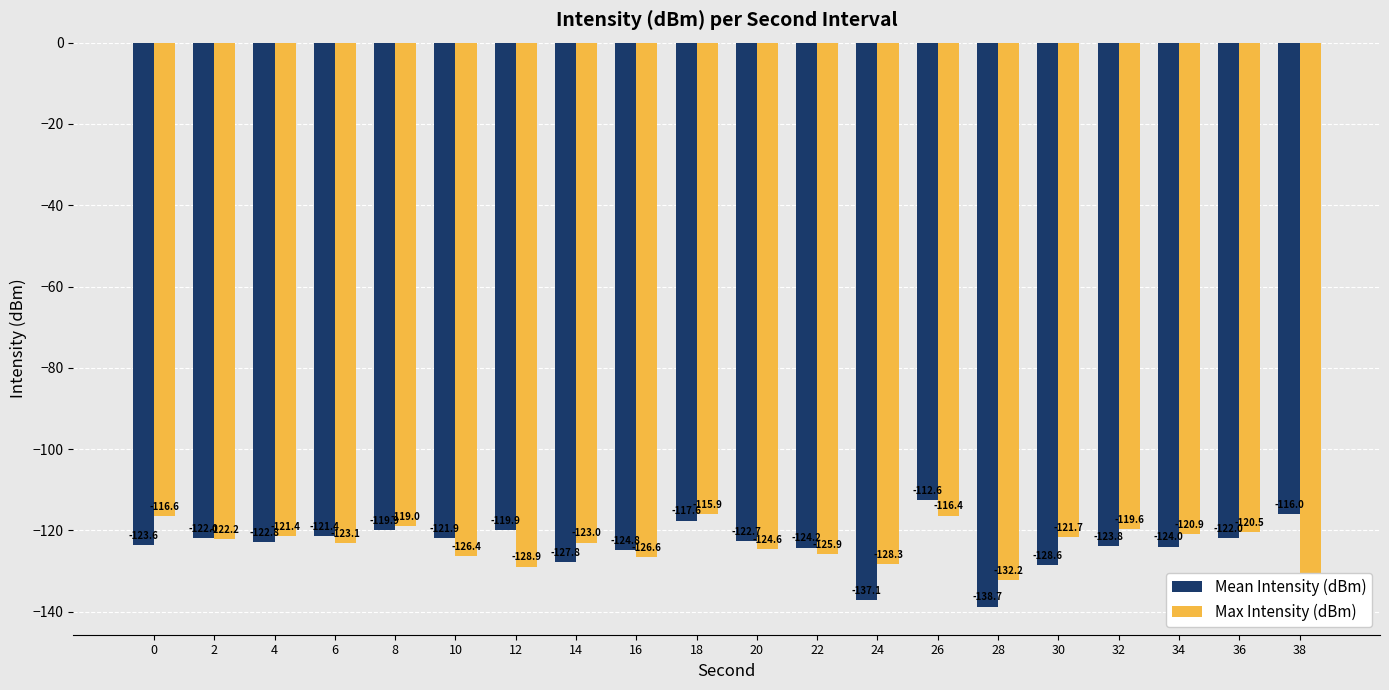

Does the chart contain stacked bars?

No